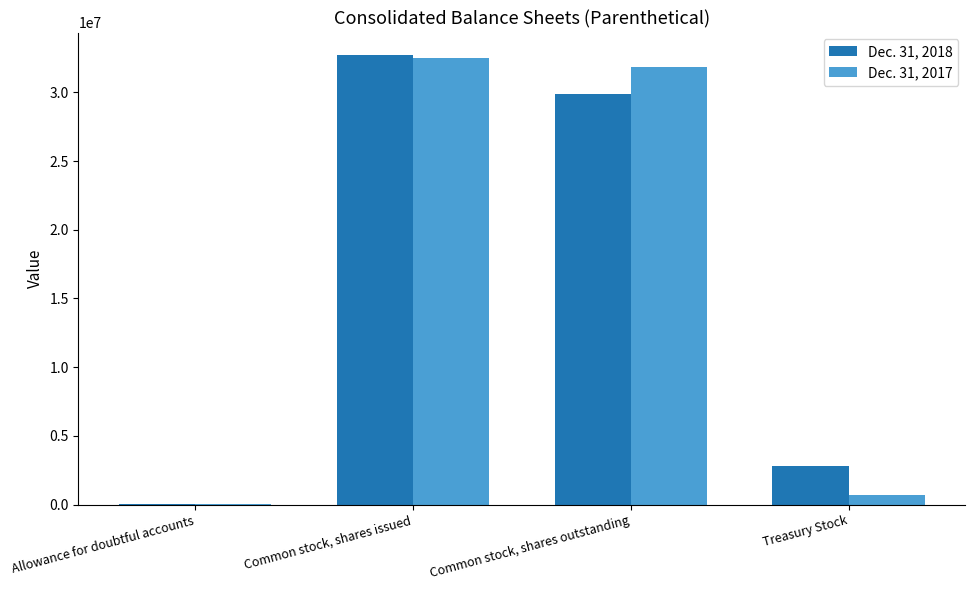

Which series has the widest spread of values?

Dec. 31, 2018